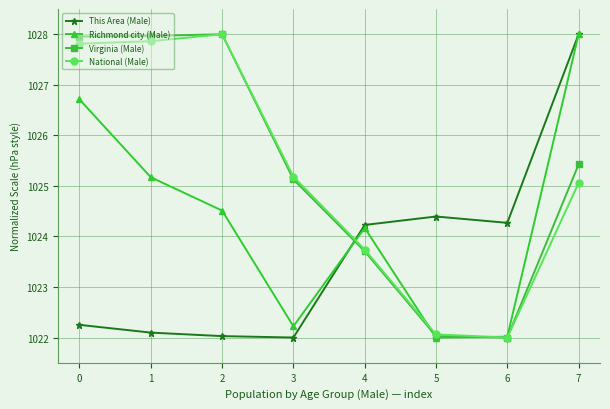

What is the greatest value displayed?

1028.0